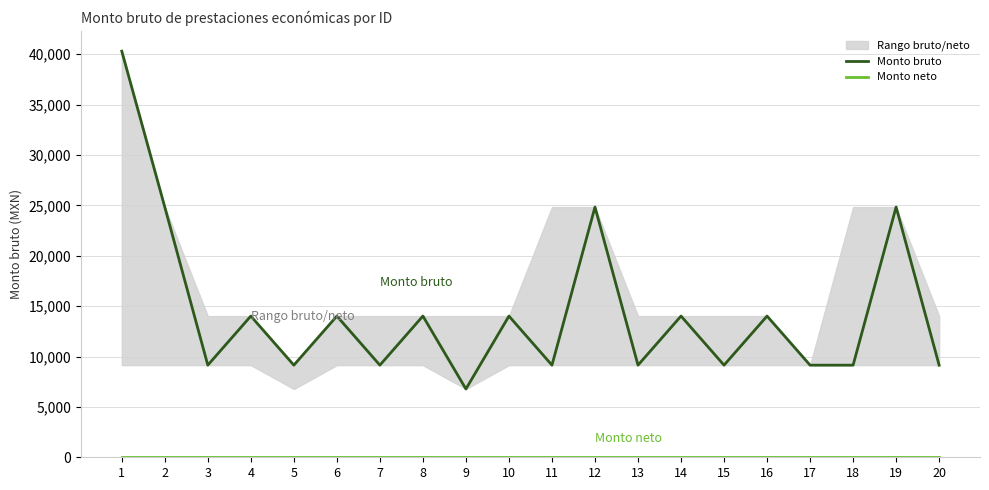

Is the value of Monto neto at 10 greater than the value of Monto bruto at 9?

No